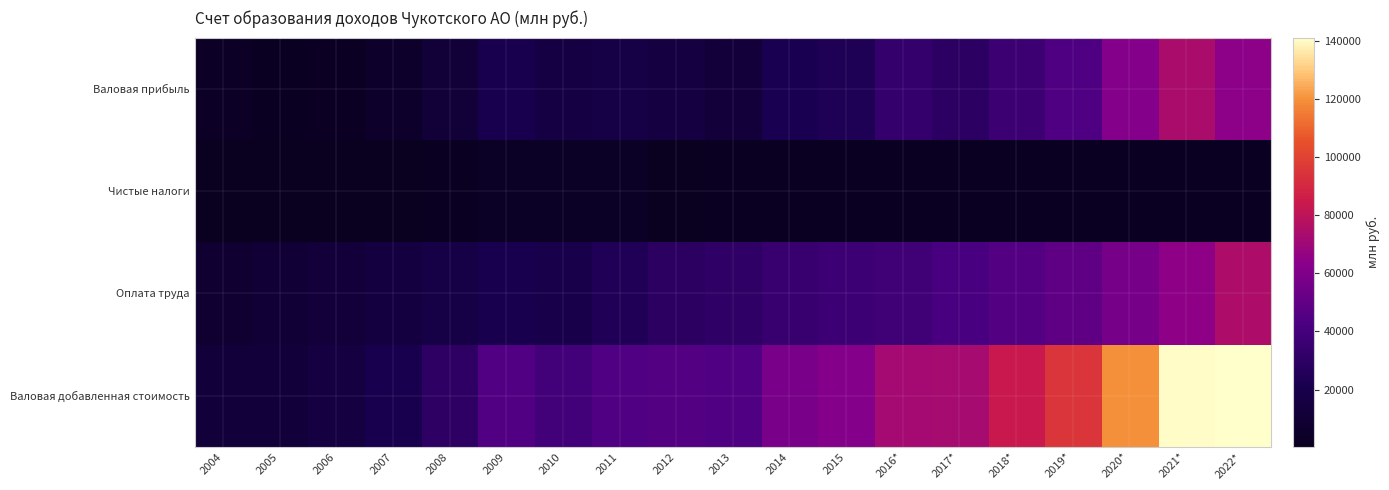

What is the difference between the highest and lowest values at 2021*?

138396.1